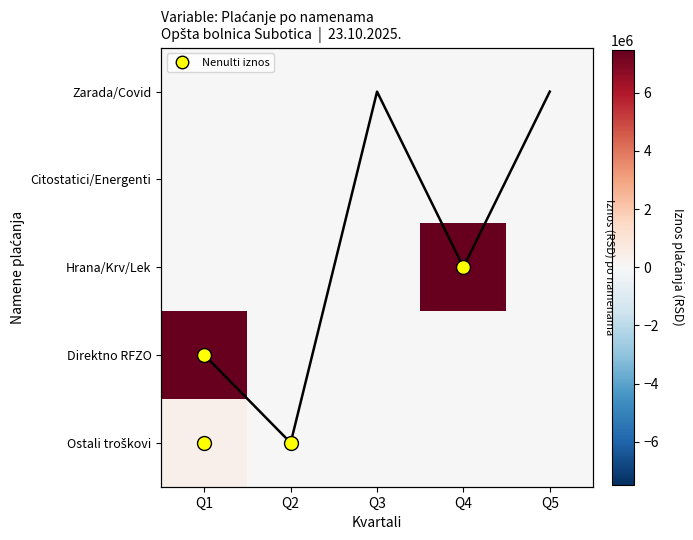

Which series has the largest total across all categories?

Hrana/Krv/Lek